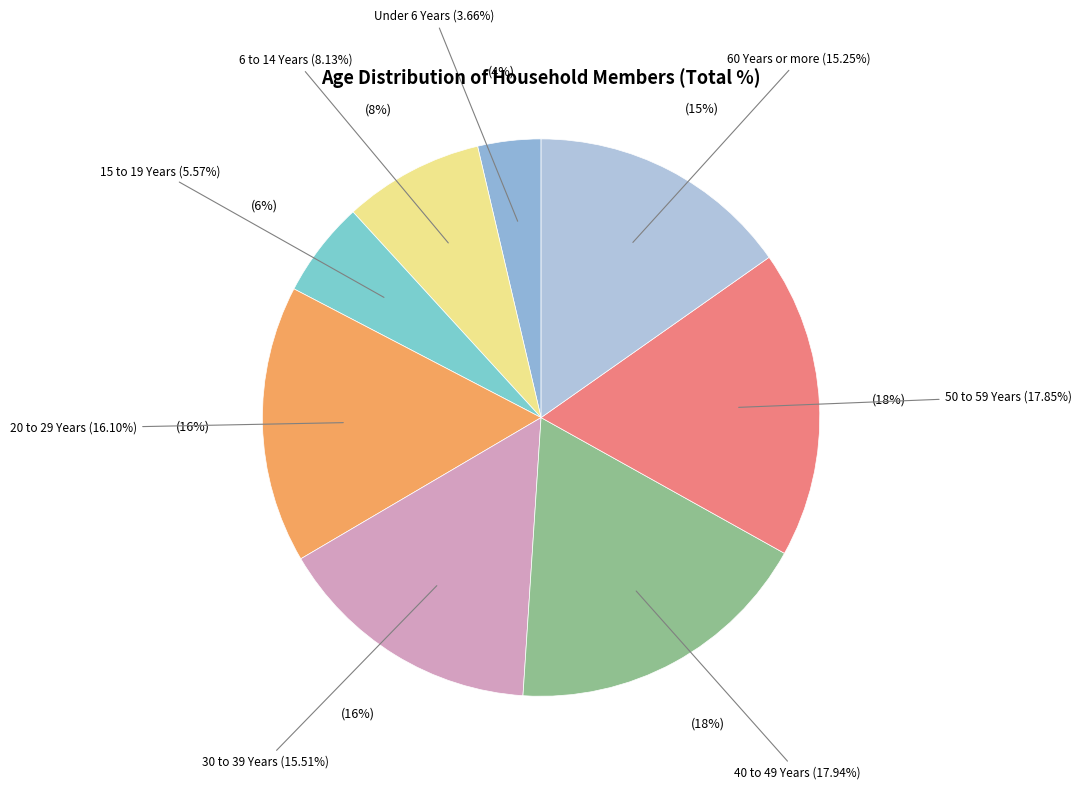

Count the number of slices in the pie.

2